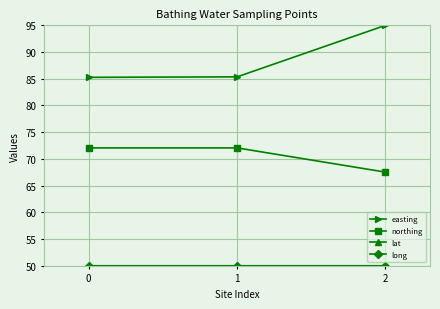

Which series has the largest range (max minus min)?

easting